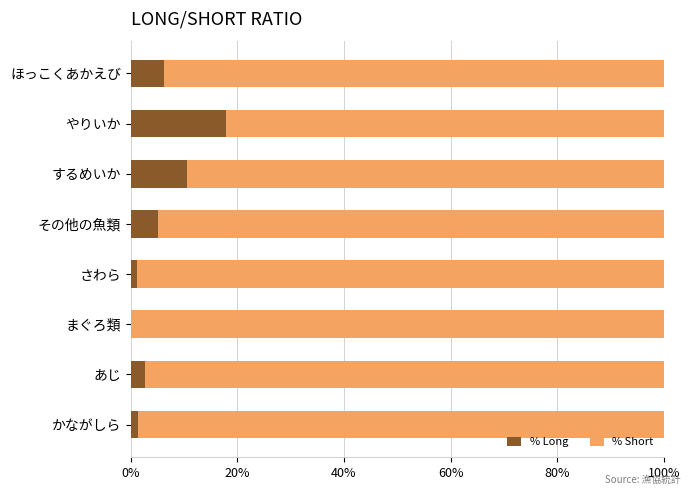

The % Long series shows 17.8 at やりいか. True or false?

True